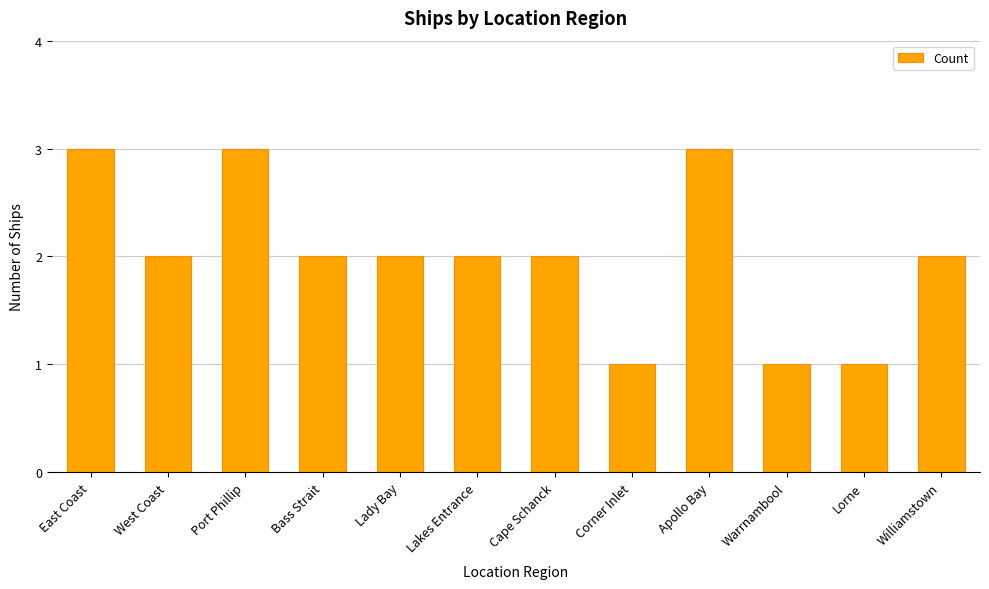

Reading left to right, transcribe all the data shown in this chart.

East Coast=3	West Coast=2	Port Phillip=3	Bass Strait=2	Lady Bay=2	Lakes Entrance=2	Cape Schanck=2	Corner Inlet=1	Apollo Bay=3	Warrnambool=1	Lorne=1	Williamstown=2